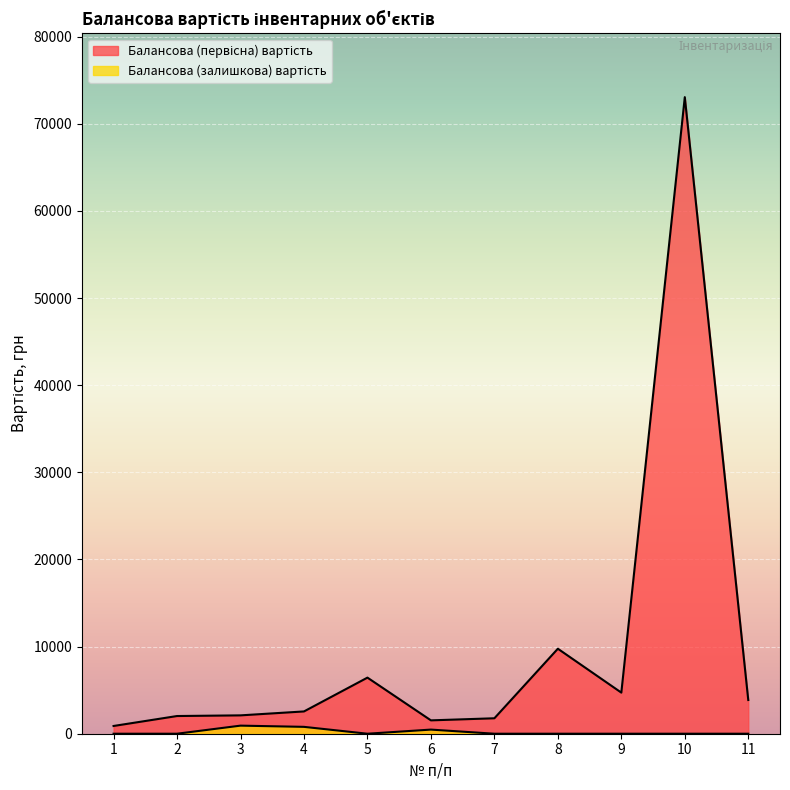

At 8, list the series in order from smallest to largest.

Балансова (залишкова) вартість, Балансова (первісна) вартість